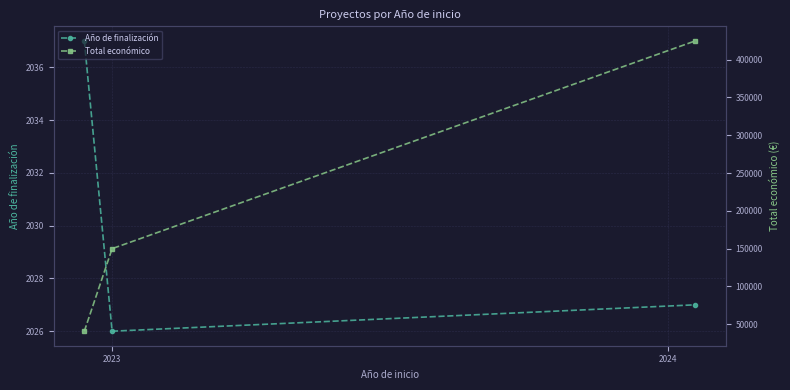

Where is Año de finalización nearest to the value 2031?

2